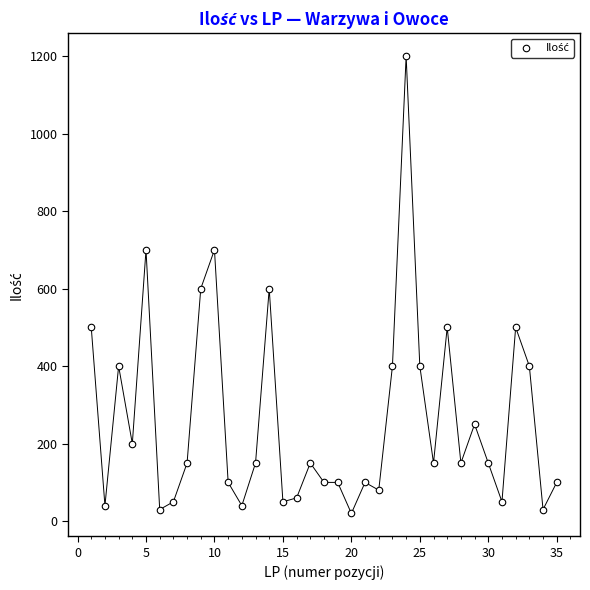

What is the range of Y values (max minus min)?

1180